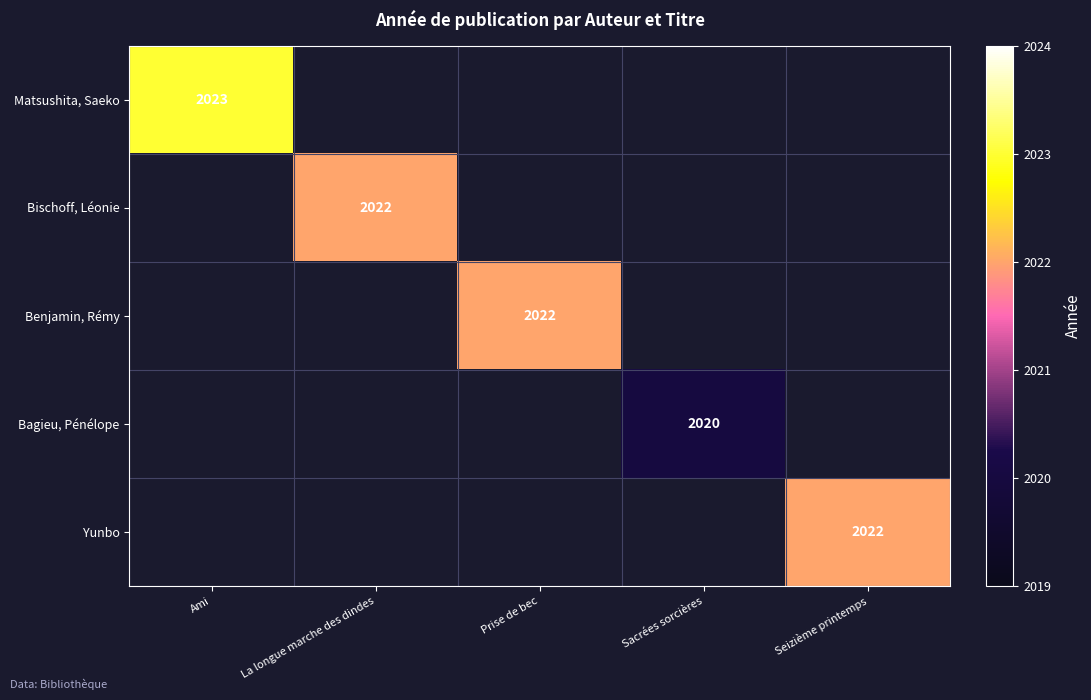

The value of Matsushita, Saeko at Ami is 1145. True or false?

False